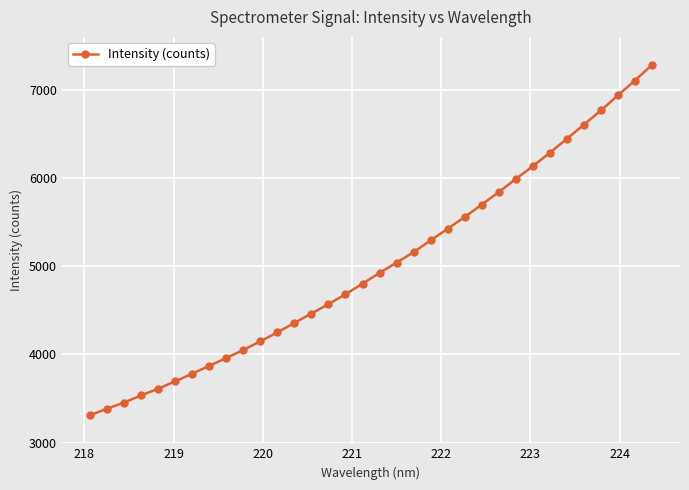

What is the average value?

5012.5